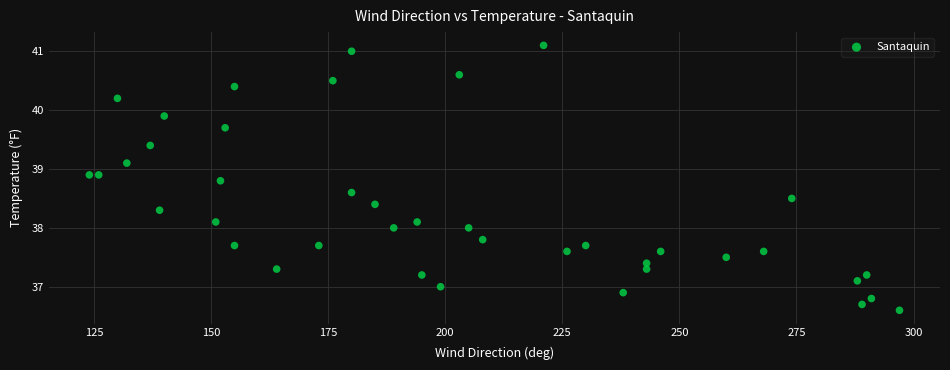

What is the range of Y values (max minus min)?

4.5